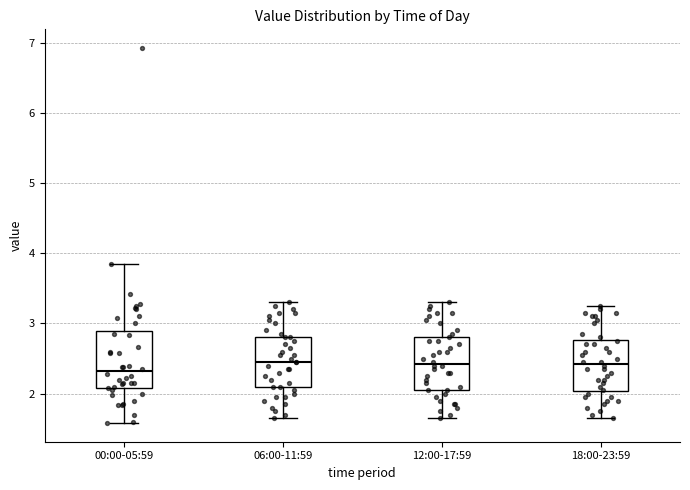

Reading left to right, transcribe this box plot: for each box, give where its median line is, the range the box spans, and where its two whiskers end, as read against the y-axis. The values are not printed on the chart, so give them approximately, as read against the axis.

00:00-05:59: median 2.3, box 2.1 to 2.9, whiskers 1.6 to 3.9
06:00-11:59: median 2.5, box 2.1 to 2.8, whiskers 1.7 to 3.3
12:00-17:59: median 2.4, box 2.1 to 2.8, whiskers 1.7 to 3.3
18:00-23:59: median 2.4, box 2.0 to 2.8, whiskers 1.7 to 3.3